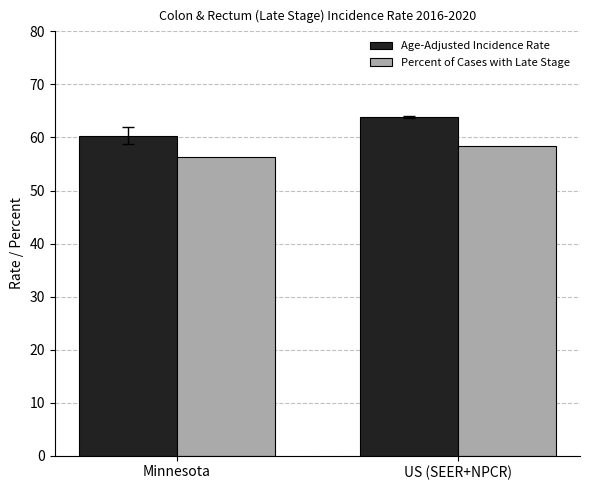

Rank the series by their maximum value, from highest to lowest.

Age-Adjusted Incidence Rate, Percent of Cases with Late Stage